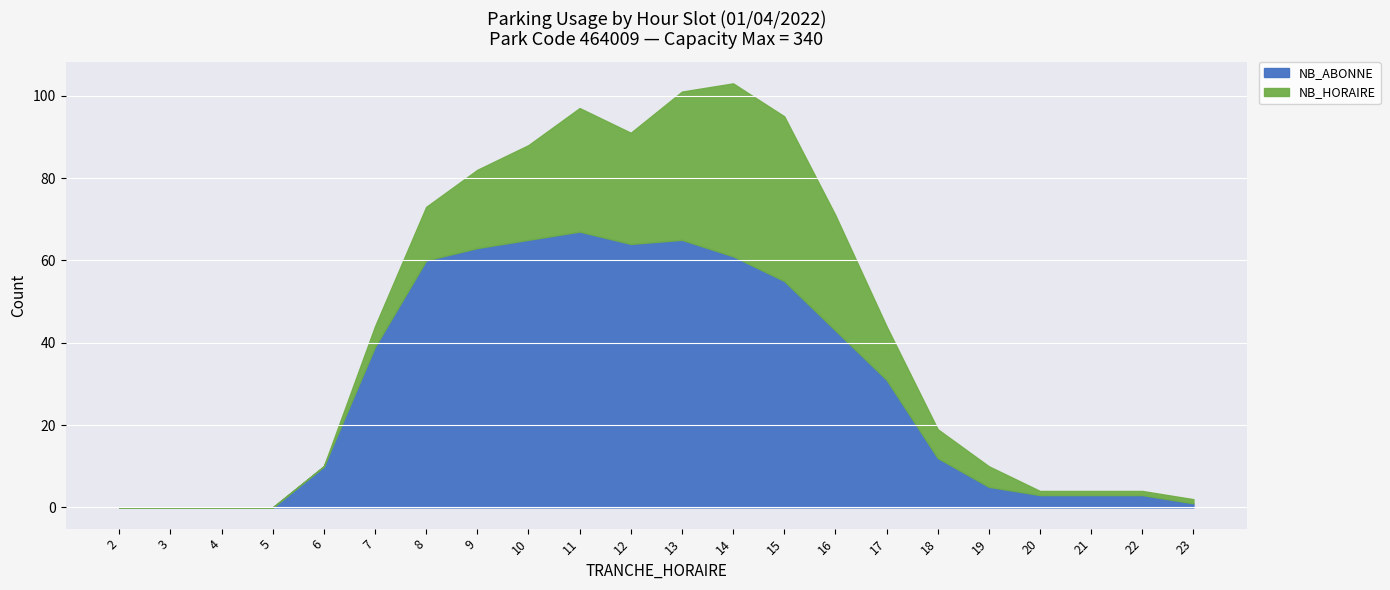

Reading left to right, what are all the values shown in this chart?

2=0	3=0	4=0	5=0	6=10	7=39	8=60	9=63	10=65	11=67	12=64	13=65	14=61	15=55	16=43	17=31	18=12	19=5	20=3	21=3	22=3	23=1